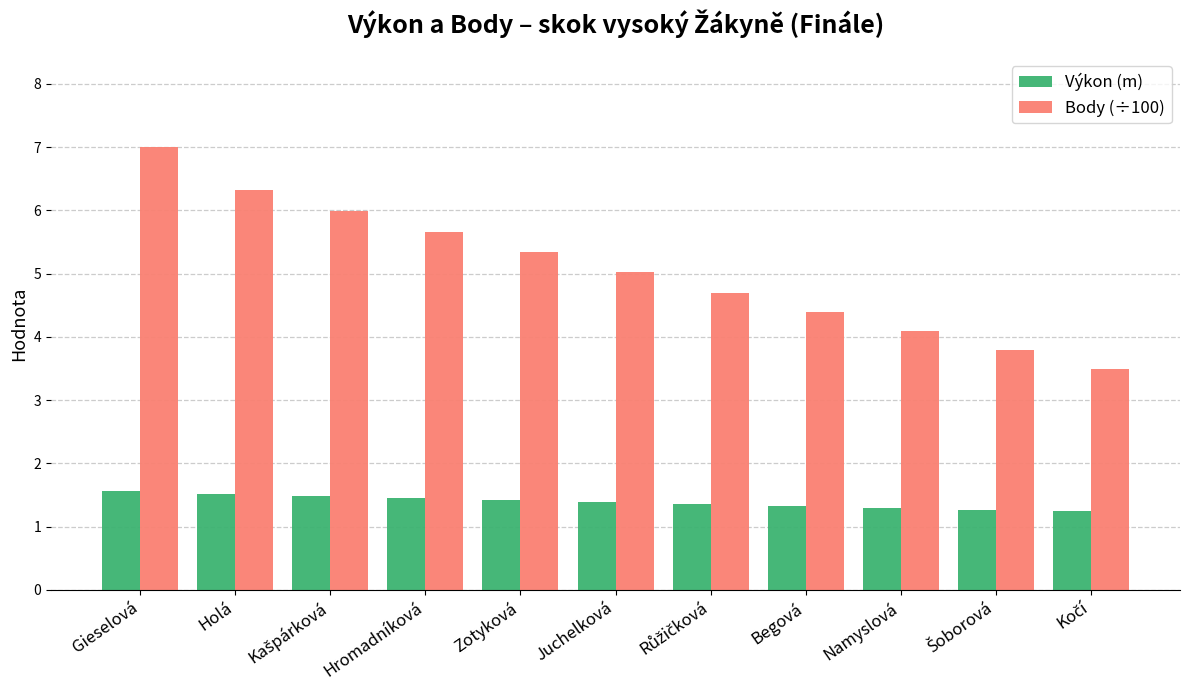

Which category has the highest value across all series?

Gieselová